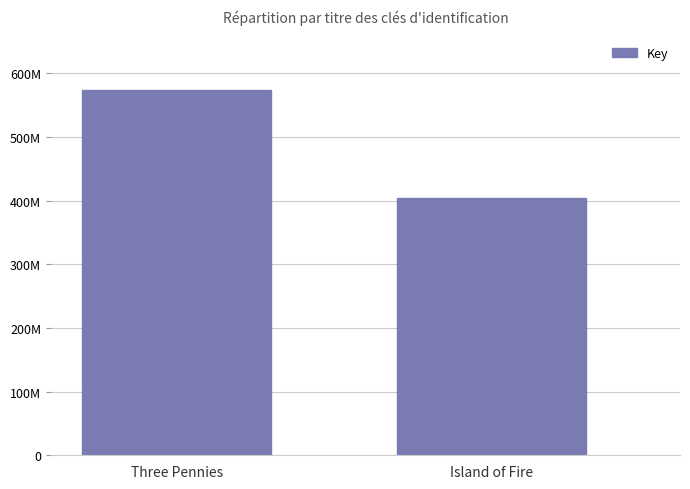

What is the label of the 2nd bar from the right?

Three Pennies